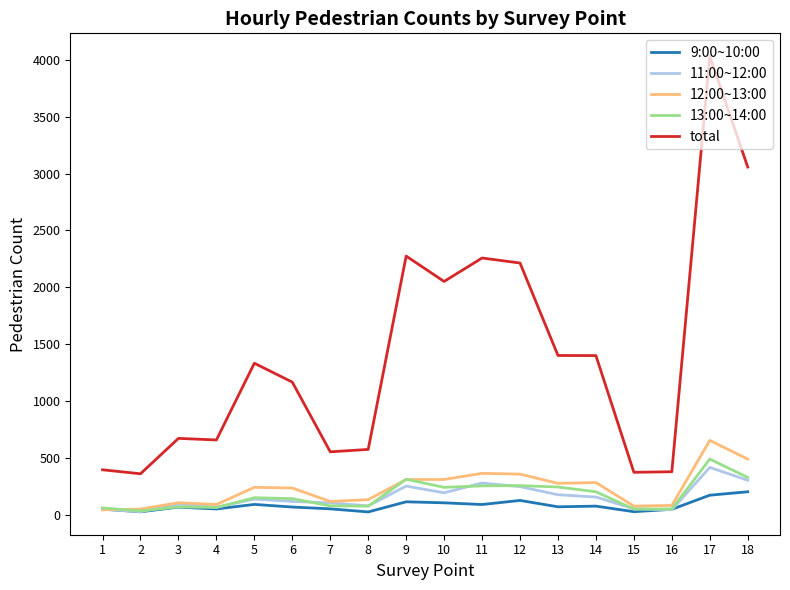

The value of 9:00~10:00 at 14 is 79. True or false?

True